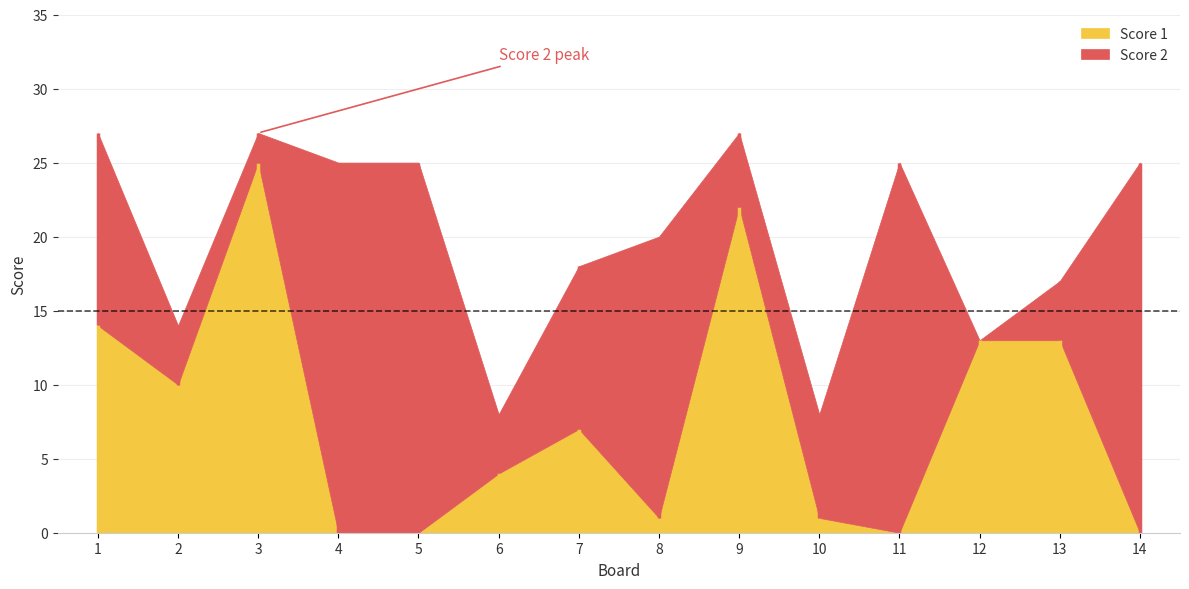

How many data points does each series have?

14